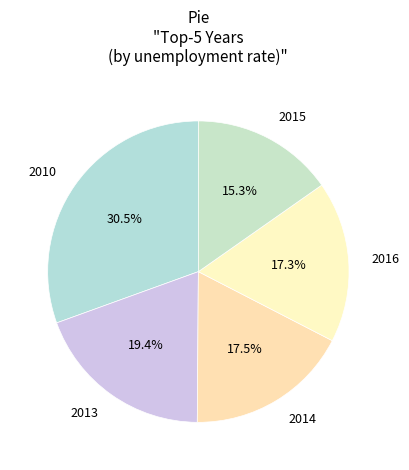

Is 2014 the majority of the pie?

No